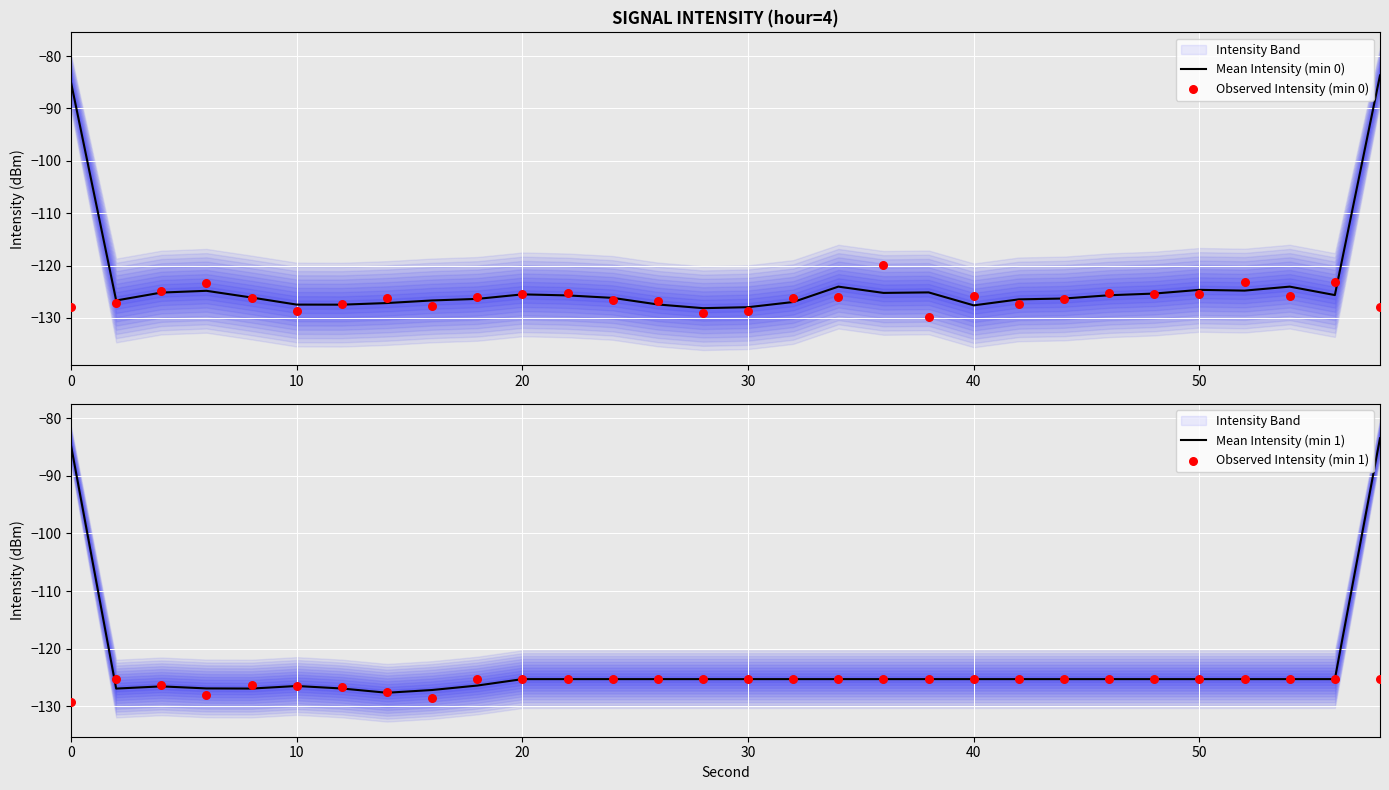

Which series has the largest total across all categories?

Mean Intensity (min 1)